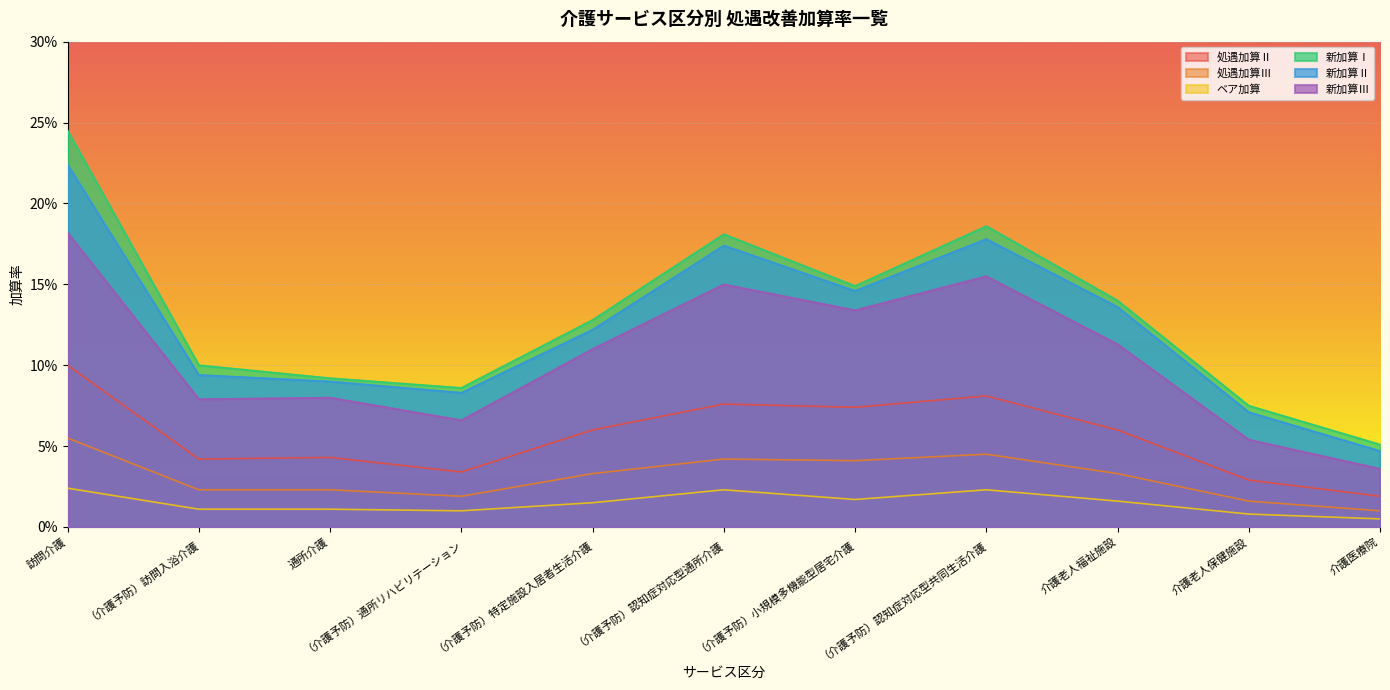

True or false: 処遇加算Ⅲ and 処遇加算Ⅱ cross at least once.

False